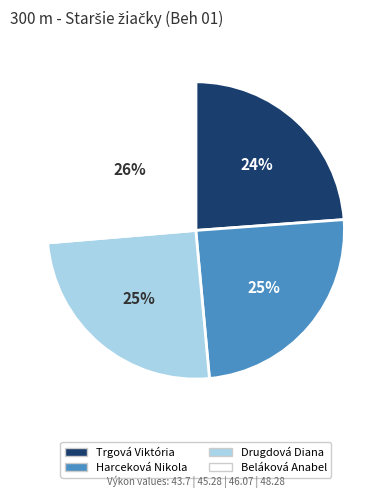

To the nearest percent, what is the difference between the Beláková Anabel and Drugdová Diana slice percentages?

1%